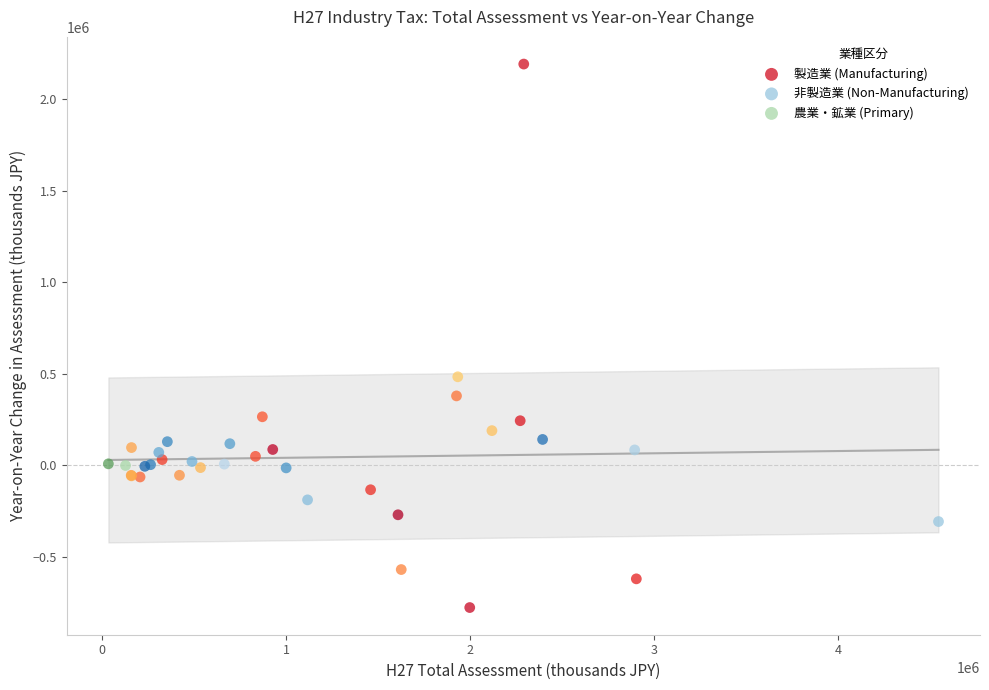

What are all the series names shown in the legend?

製造業 (Manufacturing), 非製造業 (Non-Manufacturing), 農業・鉱業 (Primary)